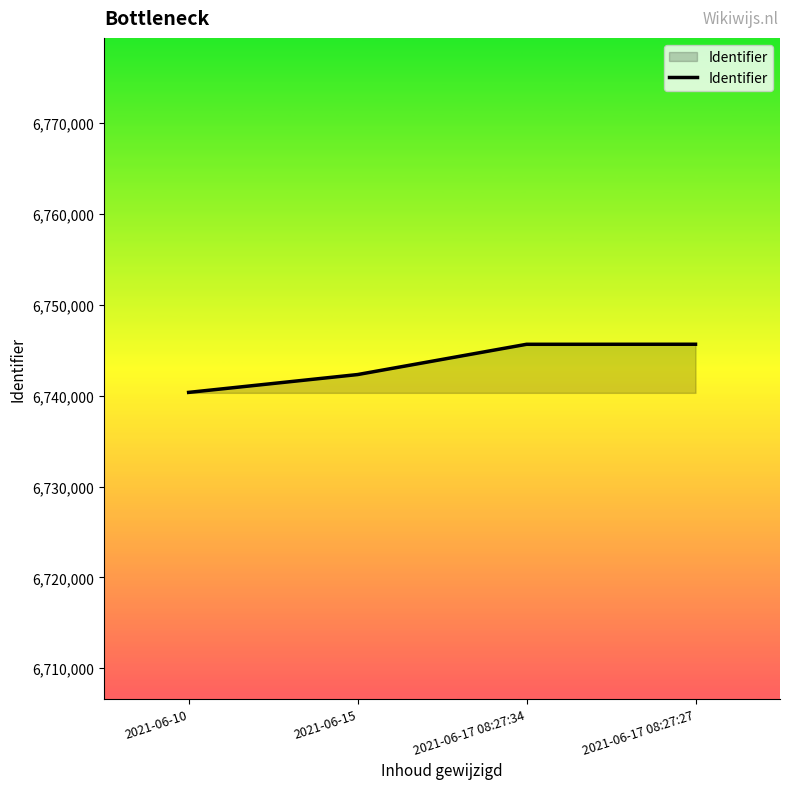

How many lines are shown in the chart?

1